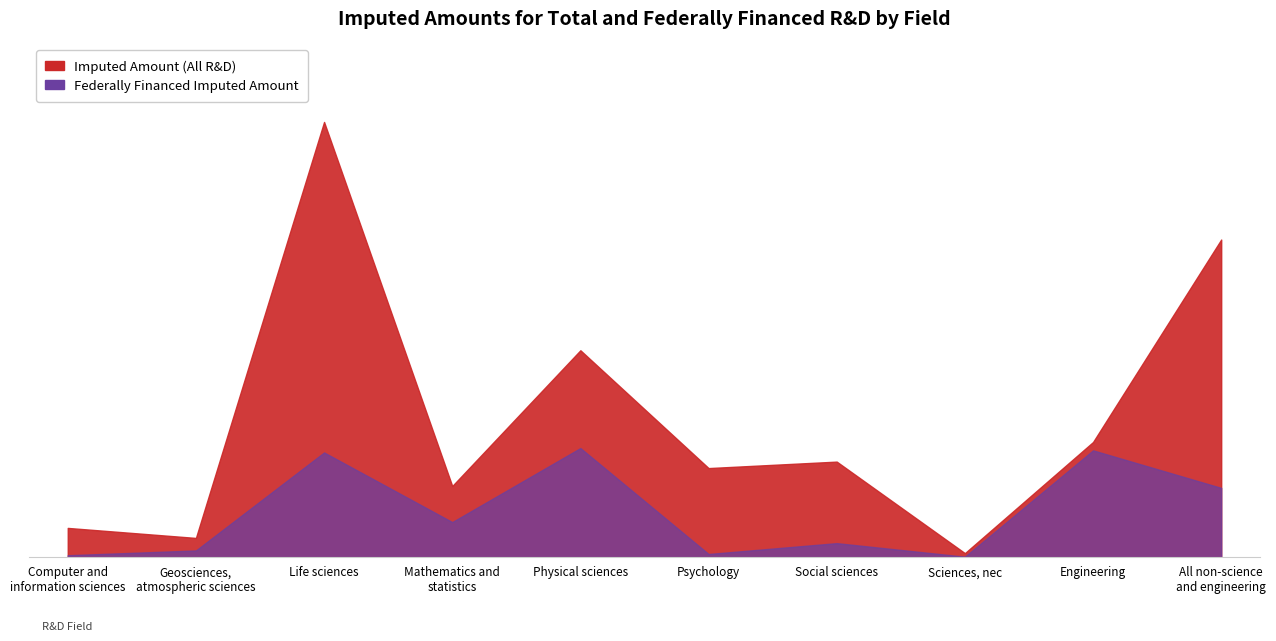

Between Computer and
information sciences and Sciences, nec, which series saw the biggest shift?

Imputed Amount (All R&D)